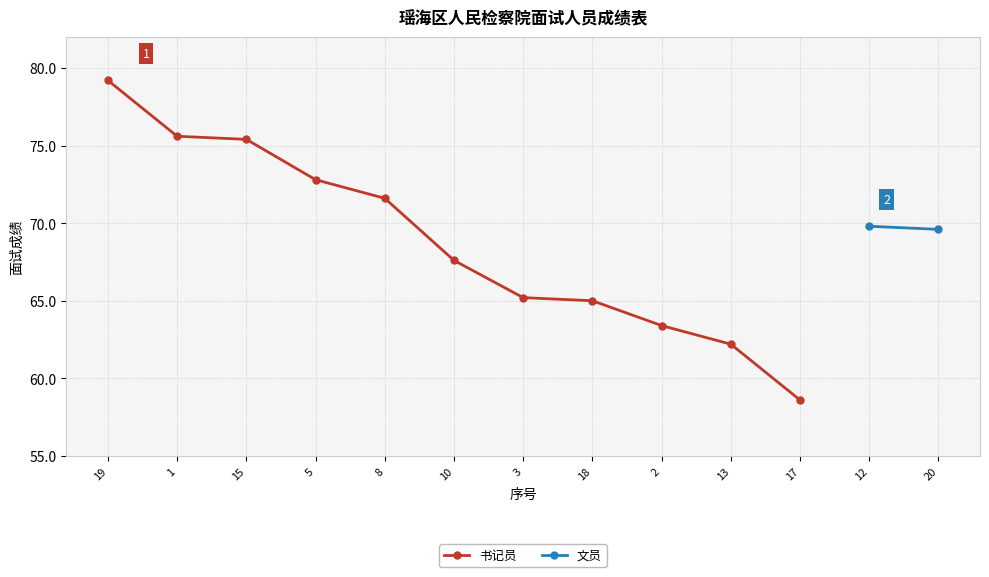

What position from the left is 1?

2